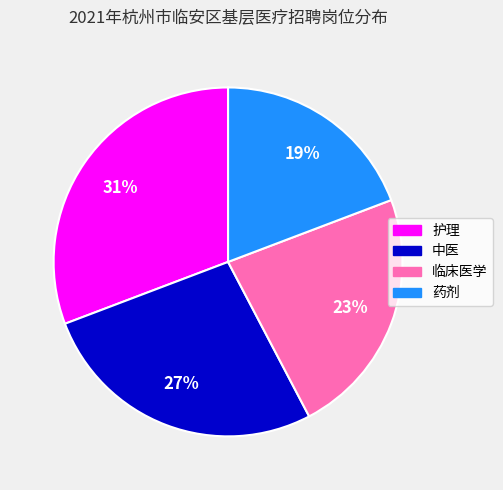

Is there any slice that represents more than half of the pie?

No